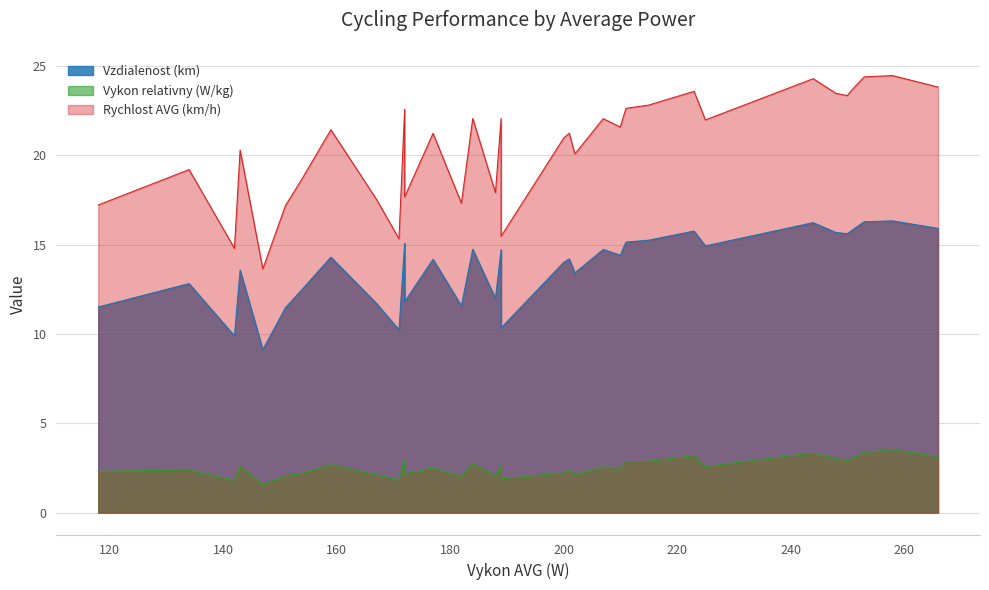

True or false: Vzdialenost (km) and Rychlost AVG (km/h) cross at least once.

False